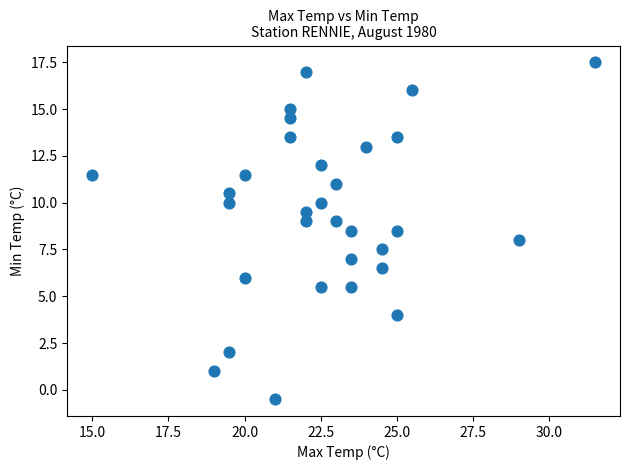

What is the range of X values (max minus min)?

16.5